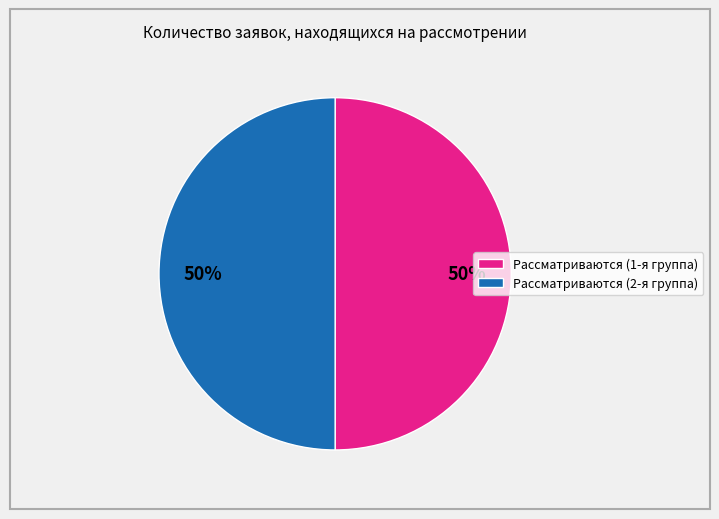

Count the number of slices in the pie.

2